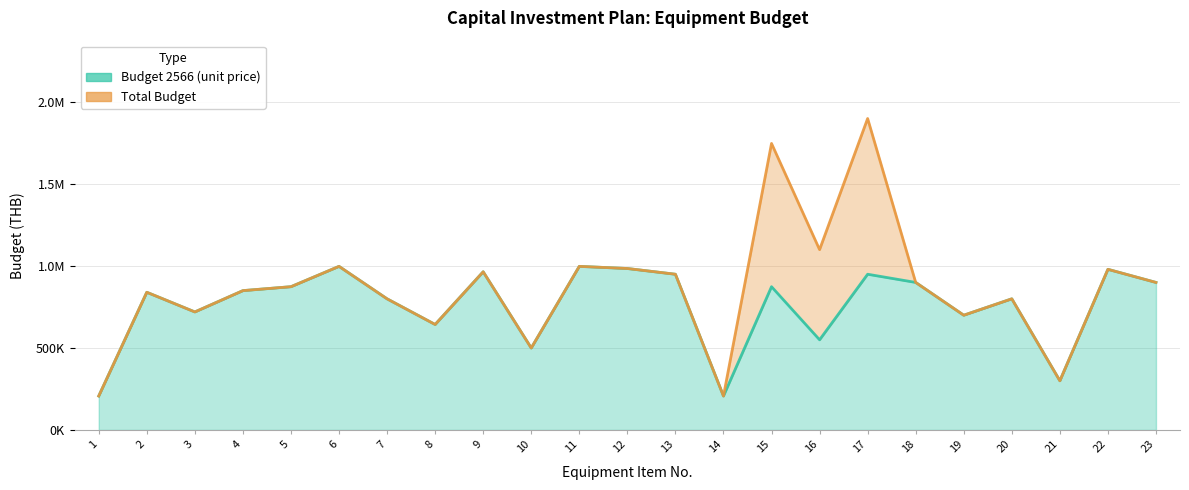

At which label does Total Budget reach its peak?

17